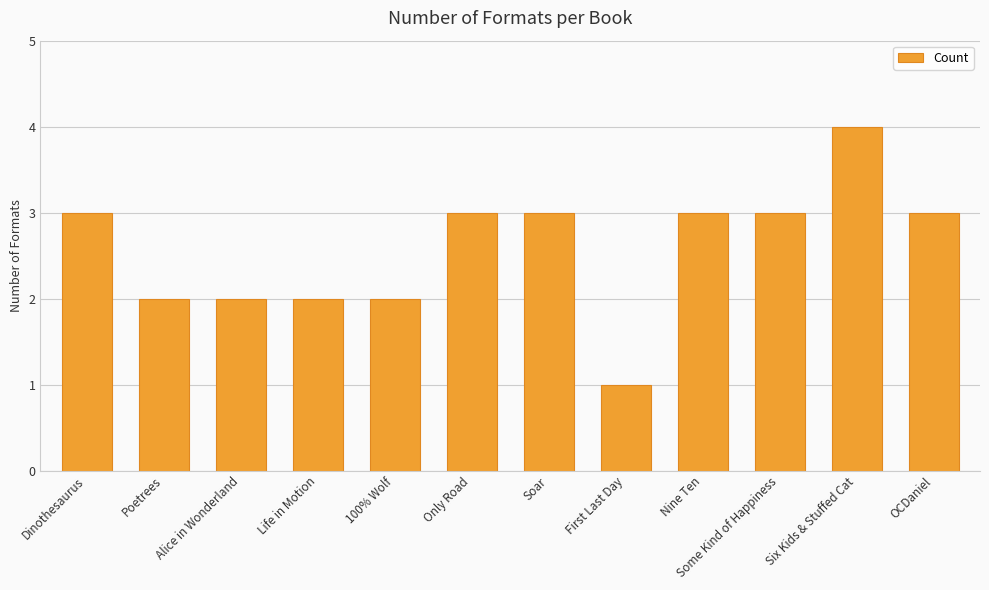

What is the label of the 3rd bar from the right?

Some Kind of Happiness